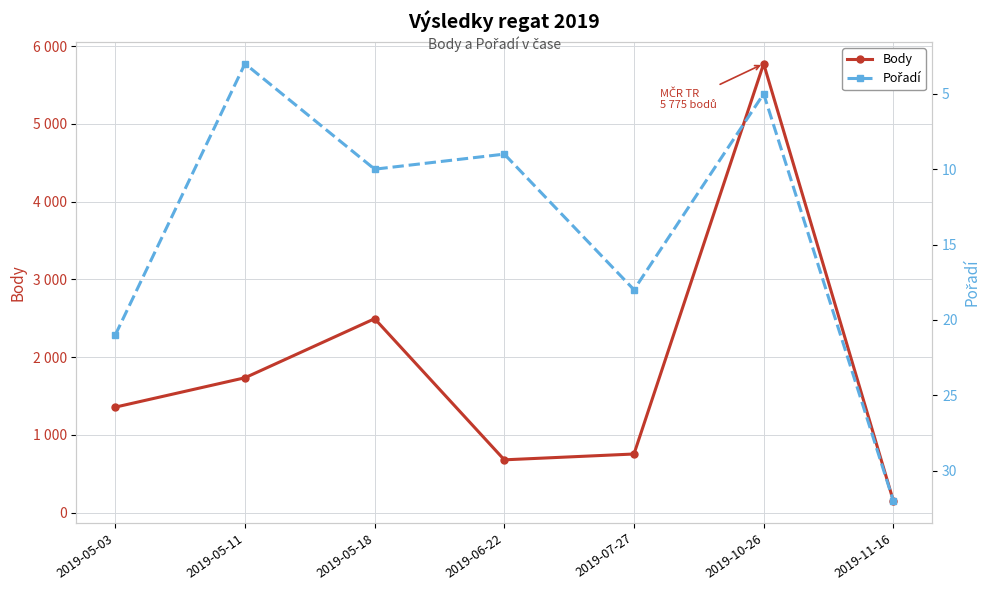

What is the maximum value for Pořadí?

32